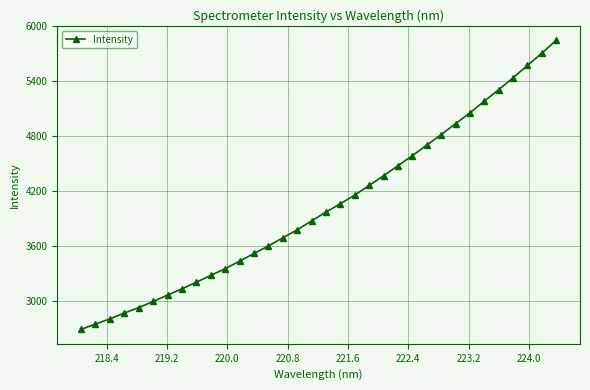

What is the difference between the maximum and second lowest values?

3091.3